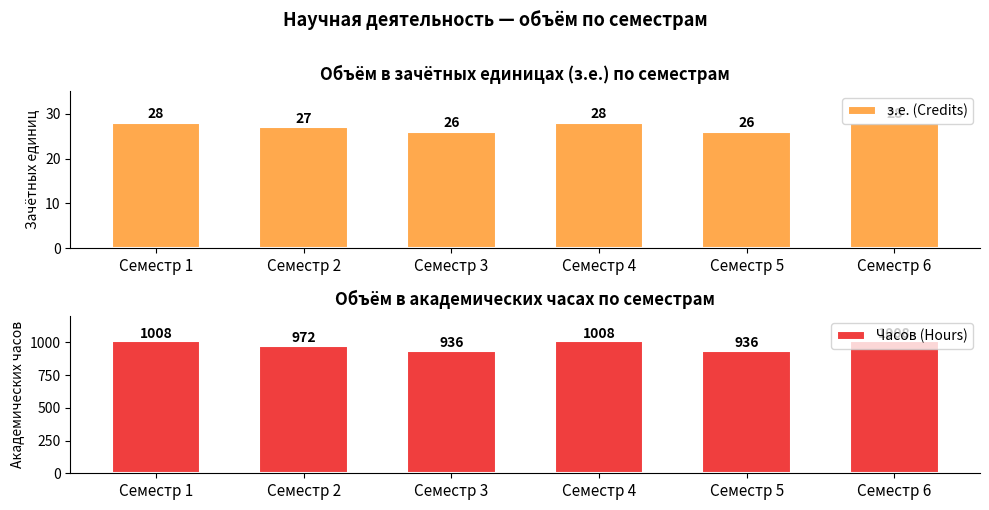

What is the difference between the maximum and minimum values in the з.е. (Credits) series?

2